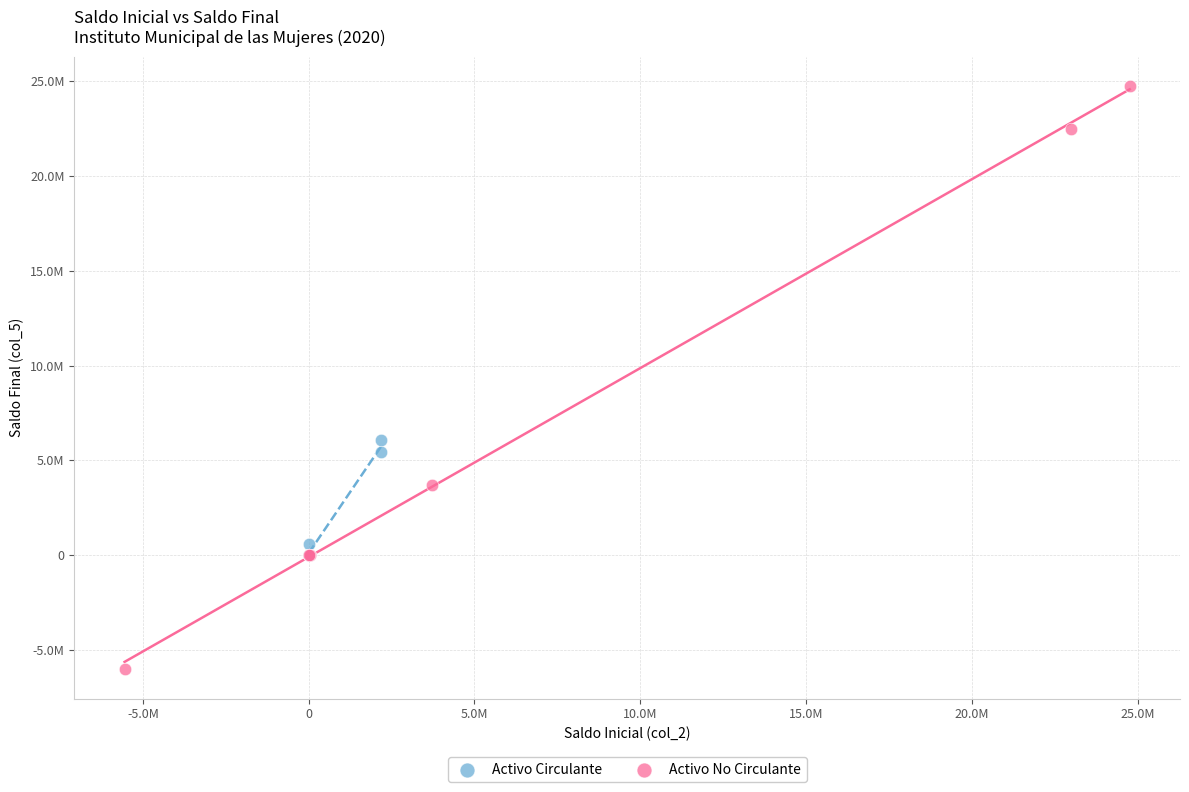

What are all the series names shown in the legend?

Activo Circulante, Activo No Circulante